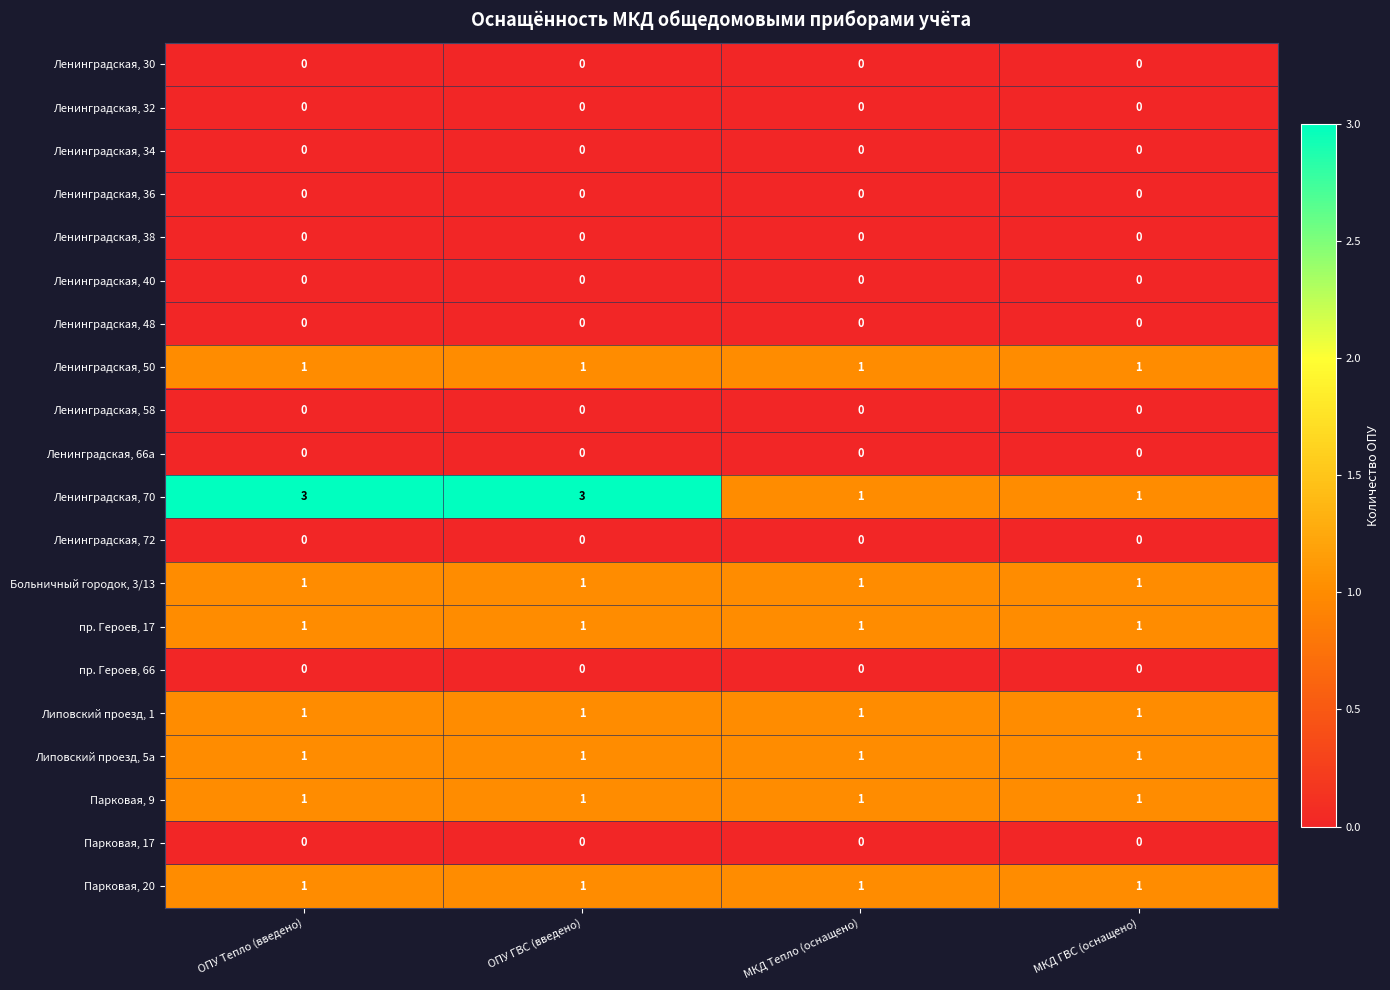

What is the maximum value shown in the chart?

3